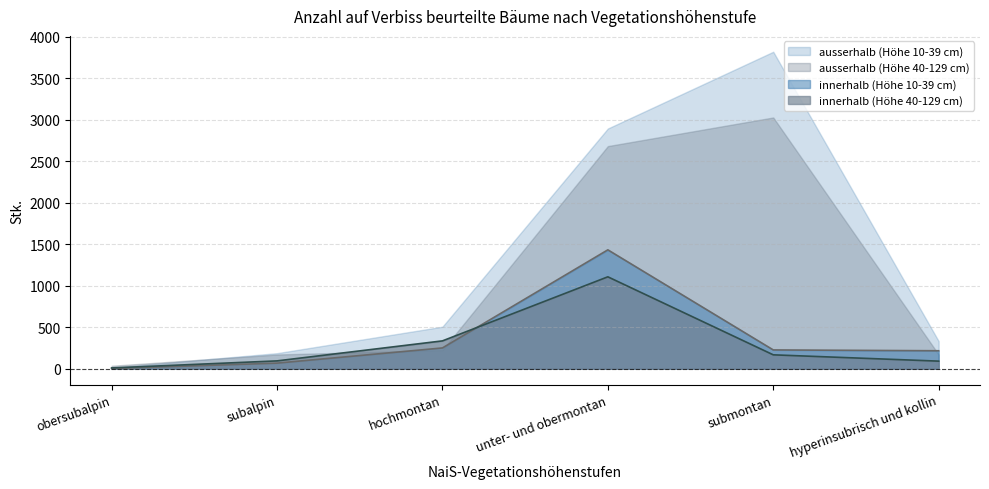

What is the value of the innerhalb (Höhe 40-129 cm) point at the 2nd from the left?

95